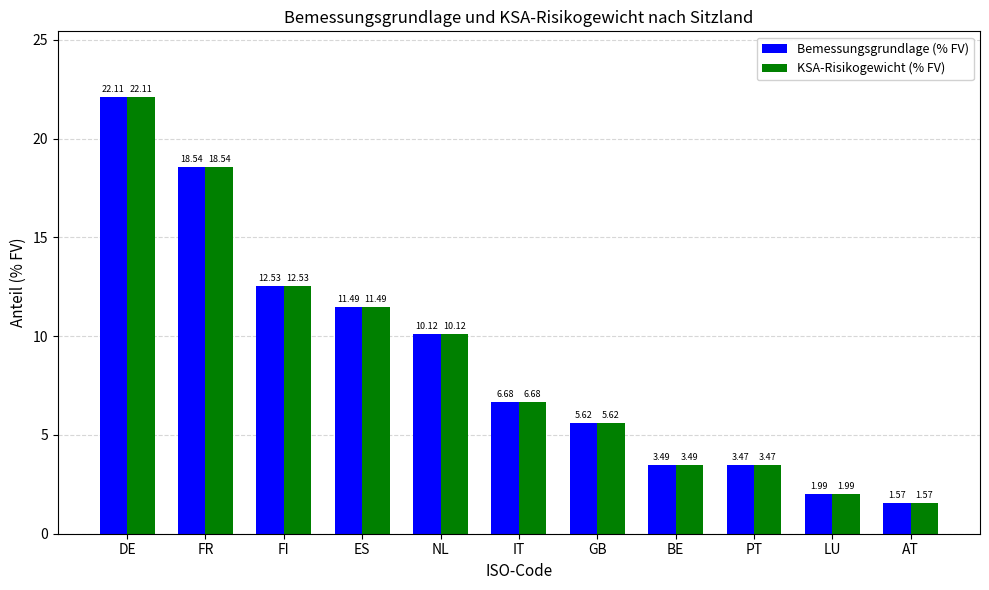

What position from the left is AT?

11